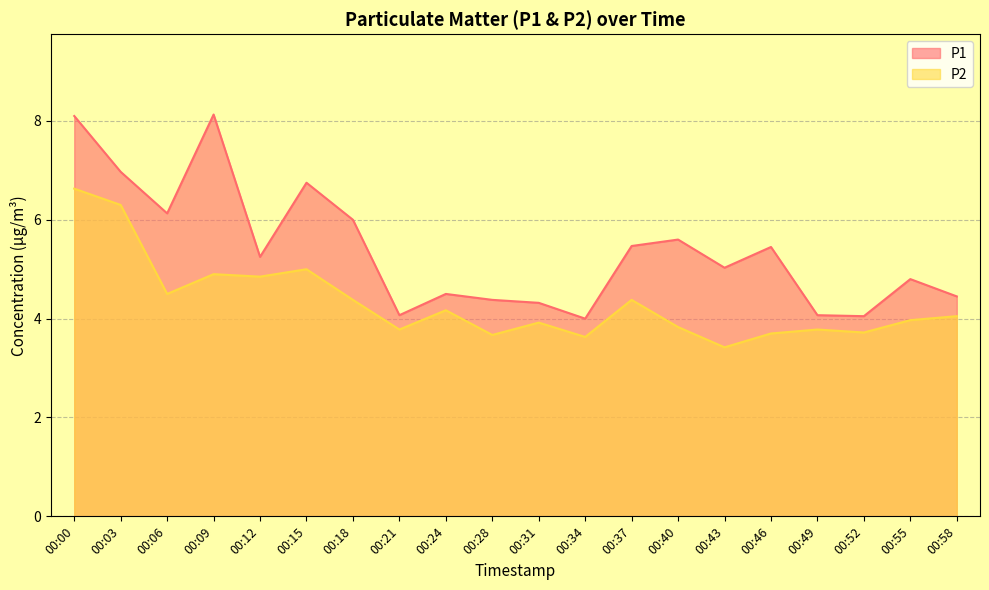

True or false: P1 has more than 1 points higher than both neighbors.

True